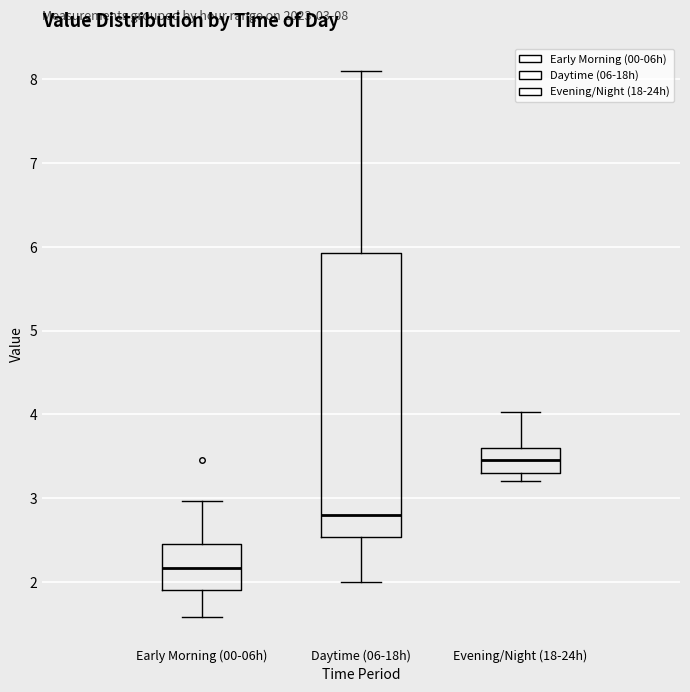

Which box is the tallest, from its lower edge to its upper edge?

Daytime (06-18h)